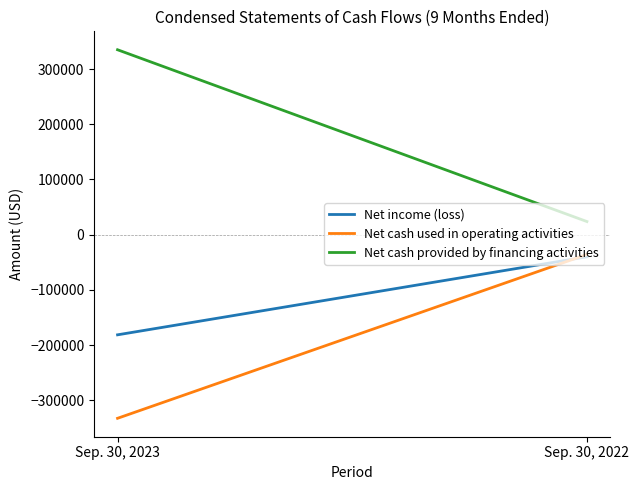

What is the highest value of the Net cash used in operating activities series?

-35789